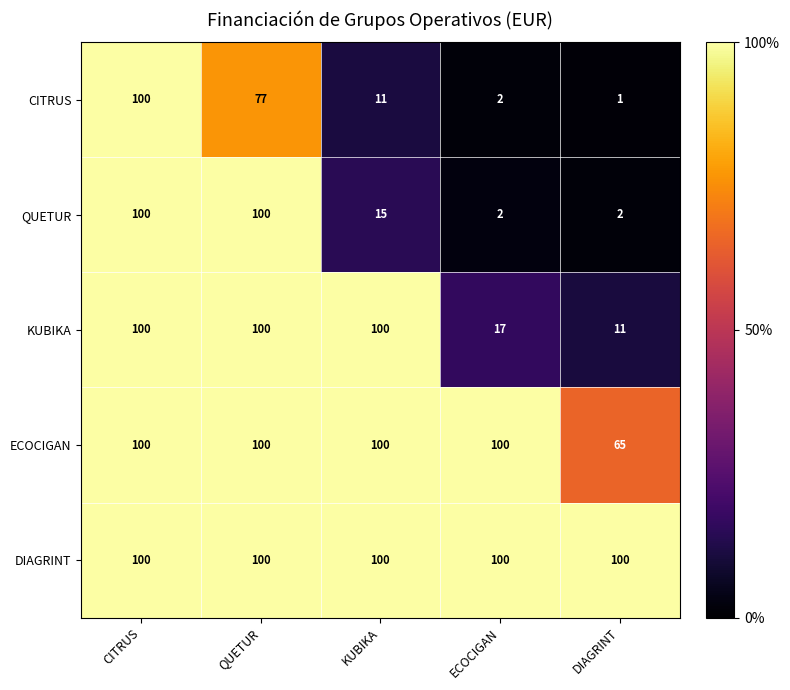

What is the total value across all series at ECOCIGAN?

221